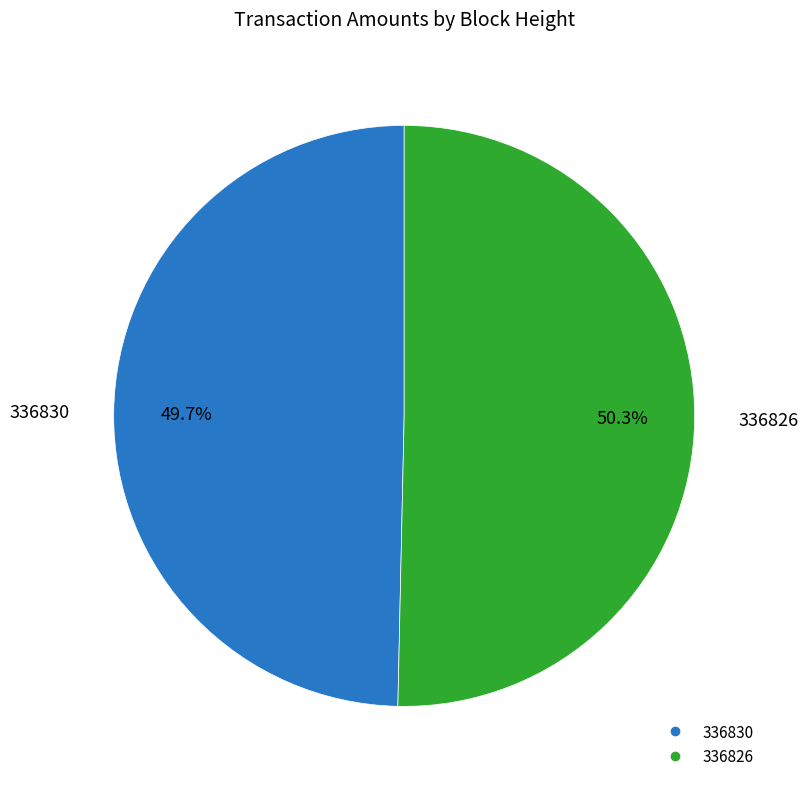

To the nearest percent, what is the difference between the largest and smallest slice percentages?

1%